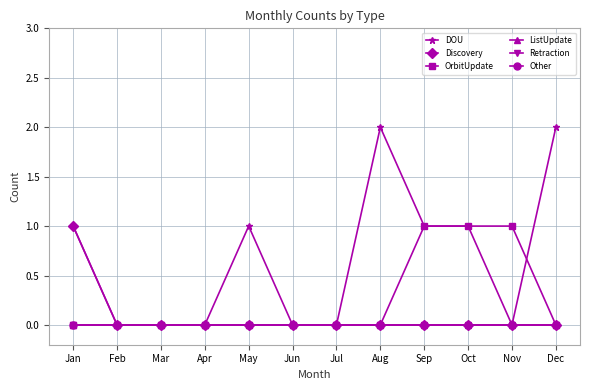

Is the value of Other at Oct greater than the value of Discovery at Apr?

No